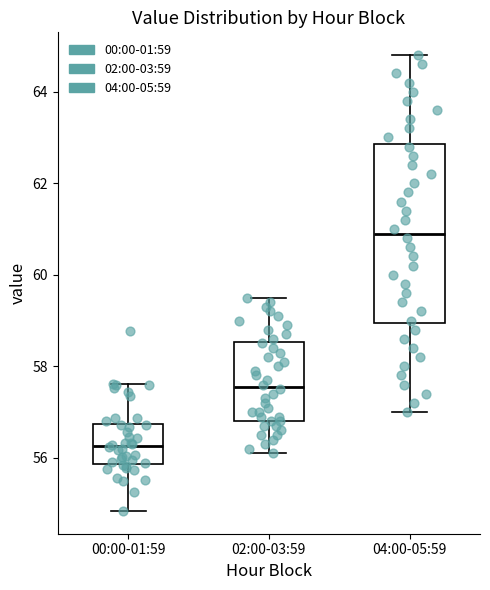

Reading left to right, transcribe this box plot: for each box, give where its median line is, the range the box spans, and where its two whiskers end, as read against the y-axis. The values are not printed on the chart, so give them approximately, as read against the axis.

00:00-01:59: median 56.2, box 55.8 to 56.8, whiskers 54.8 to 57.6
02:00-03:59: median 57.6, box 56.8 to 58.6, whiskers 56.2 to 59.6
04:00-05:59: median 61.0, box 59.0 to 62.8, whiskers 57.0 to 64.8